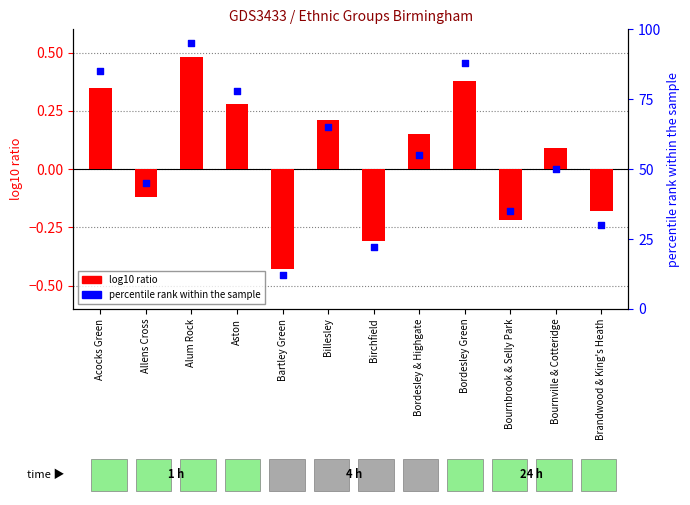

Which series contains the highest Y value?

percentile rank within the sample